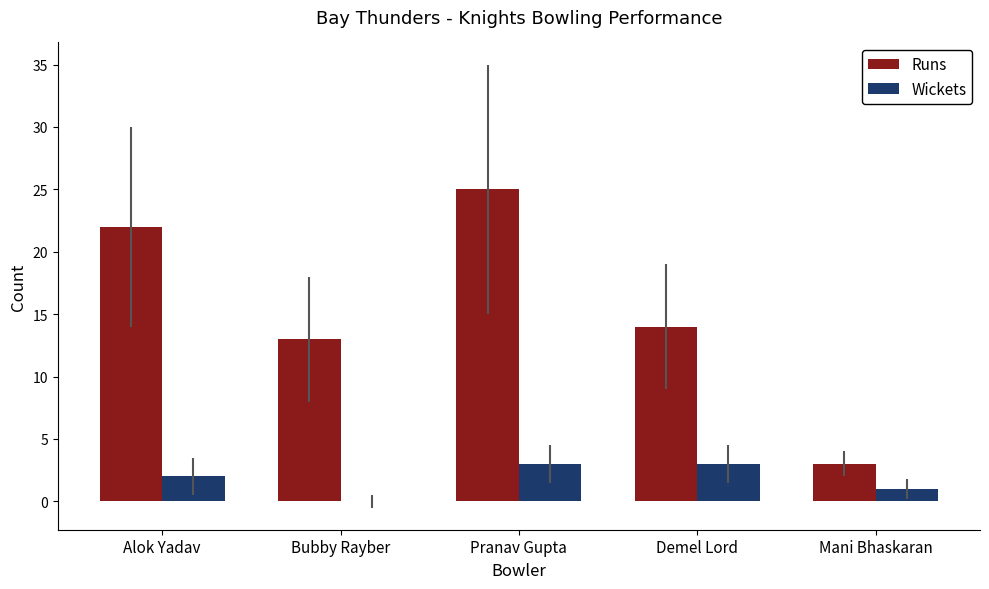

Are the bars horizontal?

No